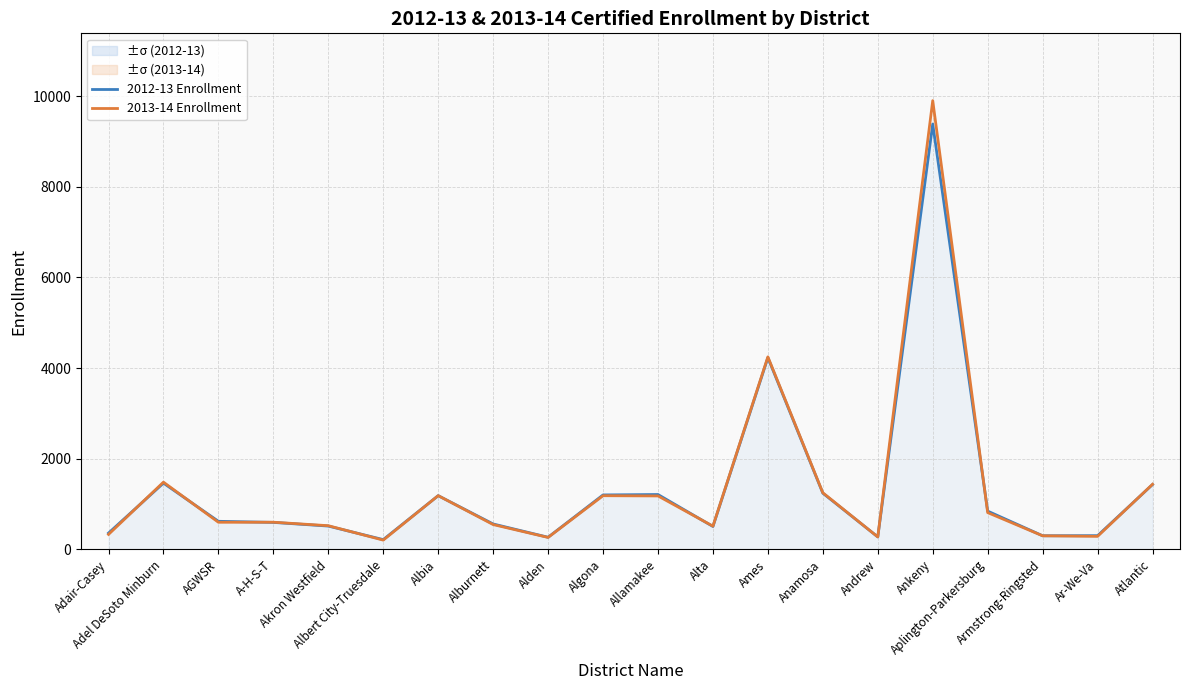

True or false: 2013-14 Enrollment and 2012-13 Enrollment cross at least once.

True